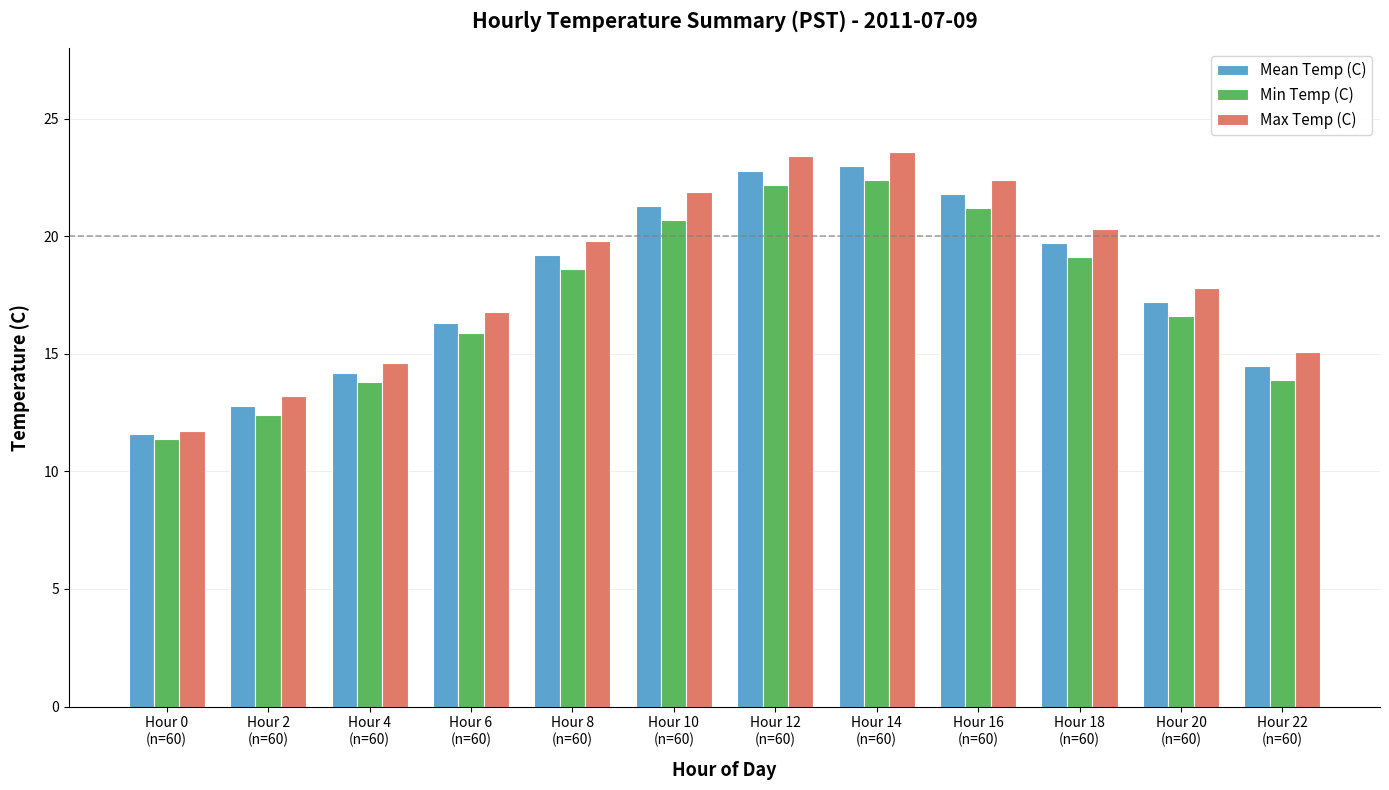

What is the lowest value of the Mean Temp (C) series?

11.6